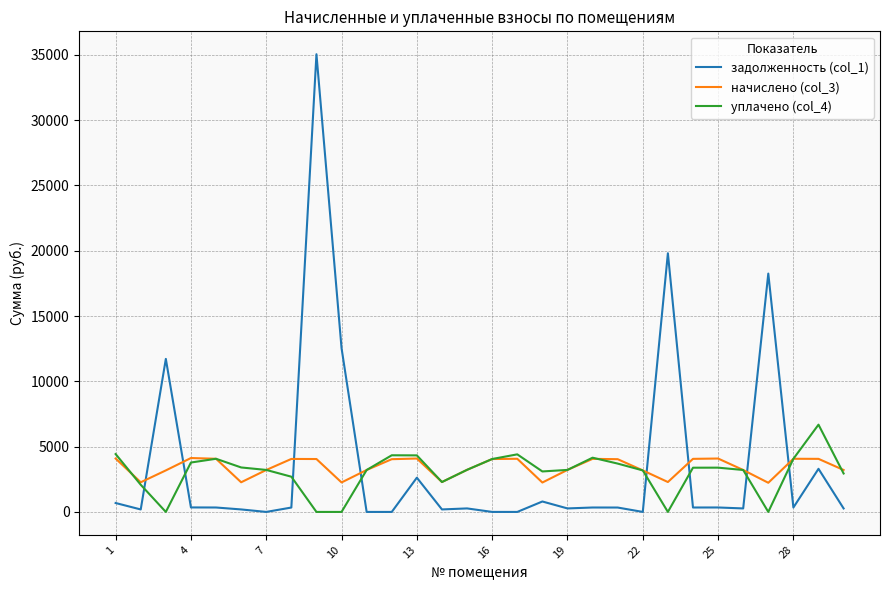

Which series has the largest range (max minus min)?

задолженность (col_1)